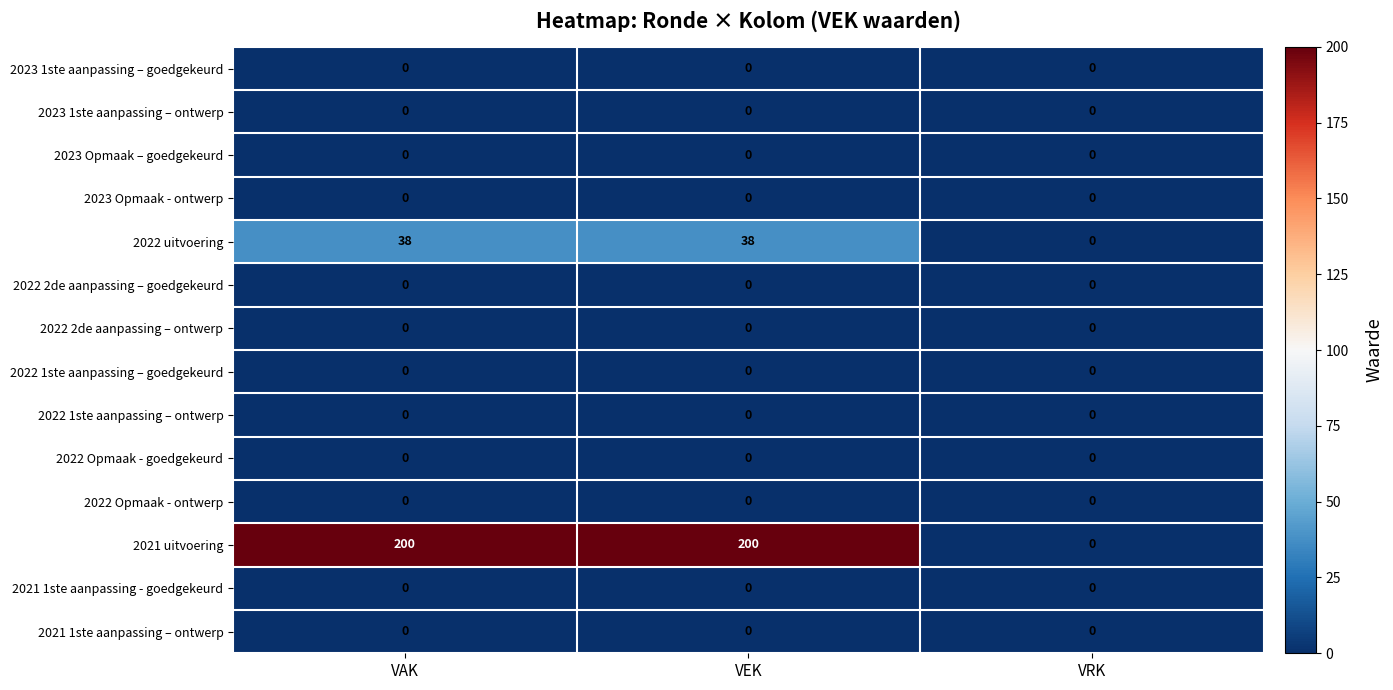

The 2021 1ste aanpassing - goedgekeurd series shows 0 at VRK. True or false?

True